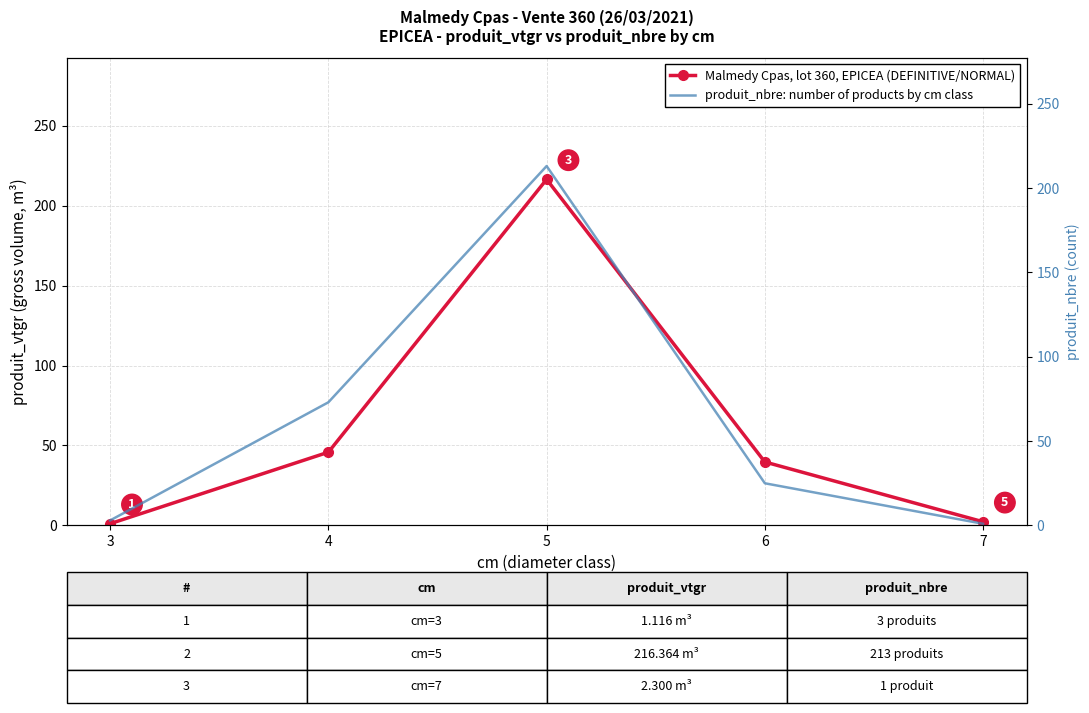

Between 4 and 7, which series saw the biggest shift?

produit_nbre: number of products by cm class